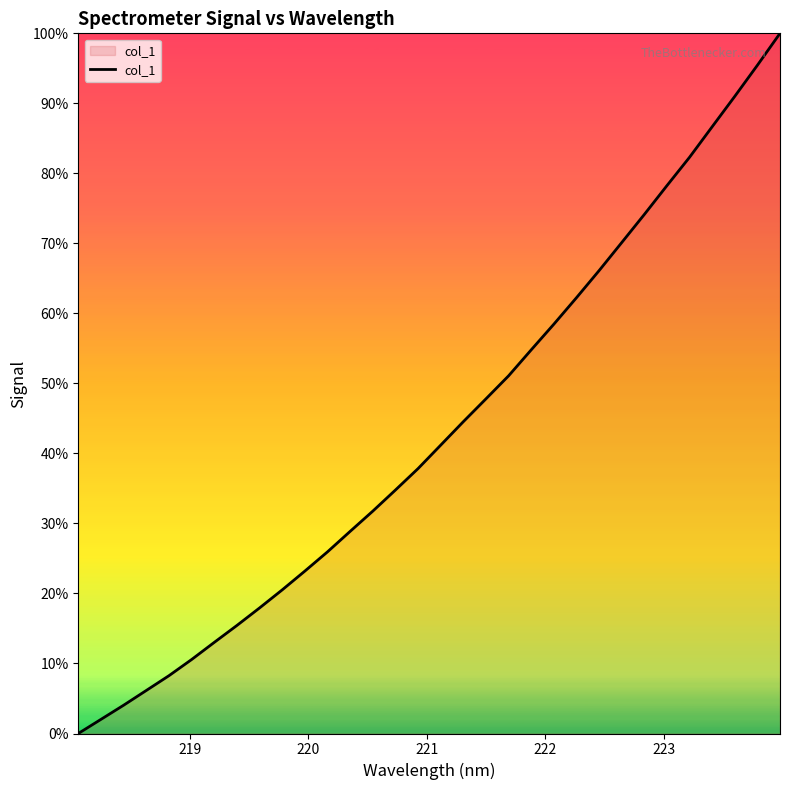

Is this an area chart (filled region under the line)?

Yes